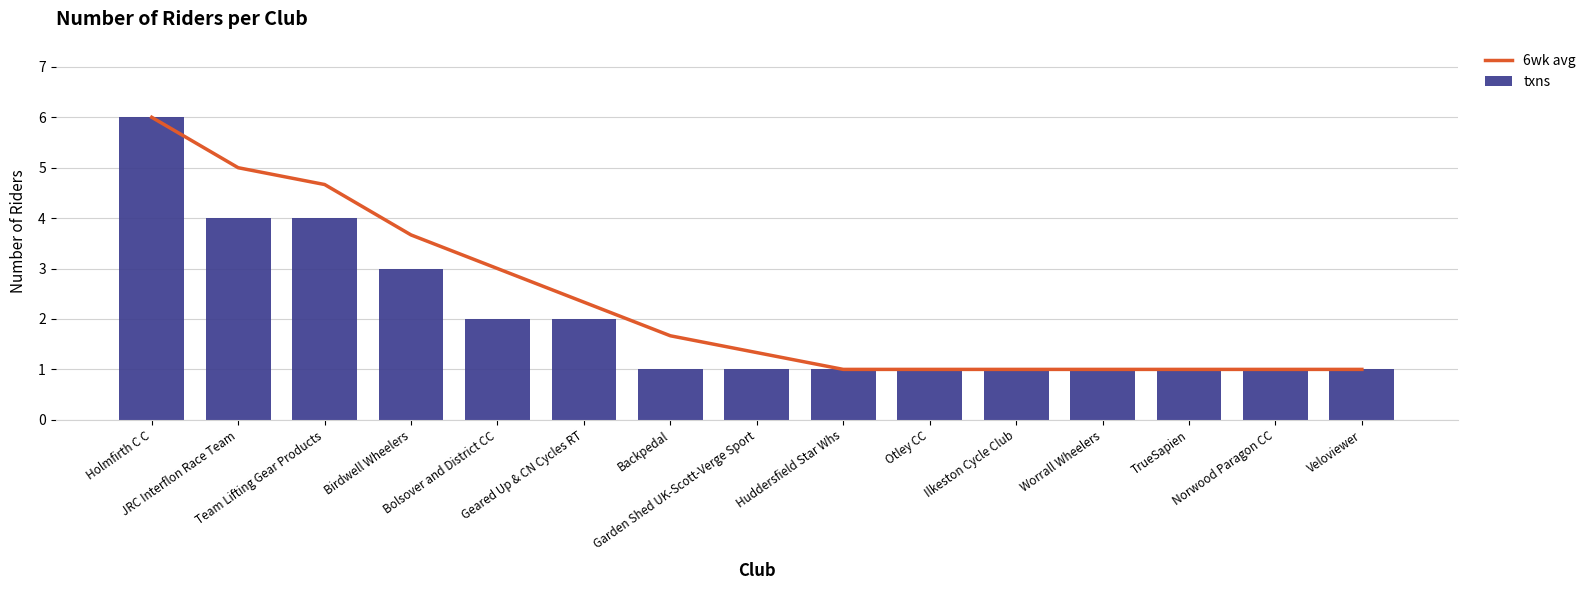

What is the minimum value shown in the chart?

1.0